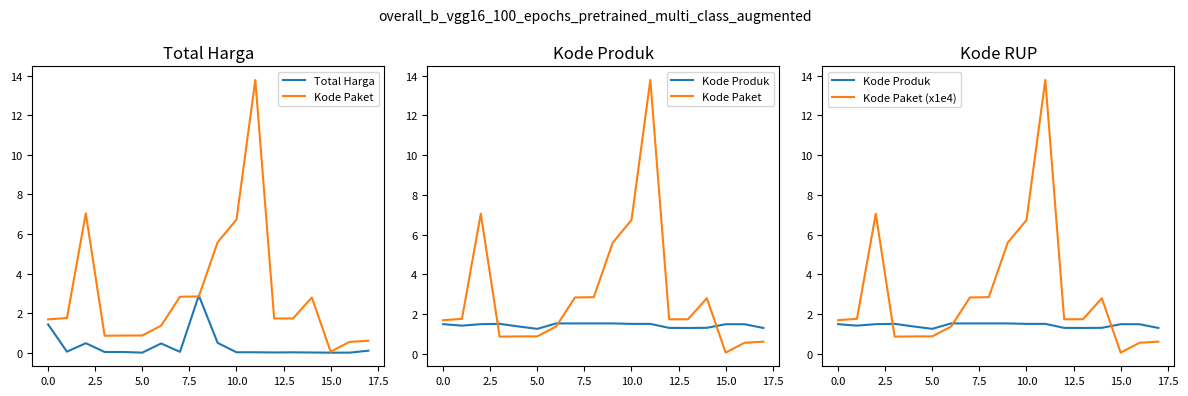

Does the chart have visible grid lines?

No